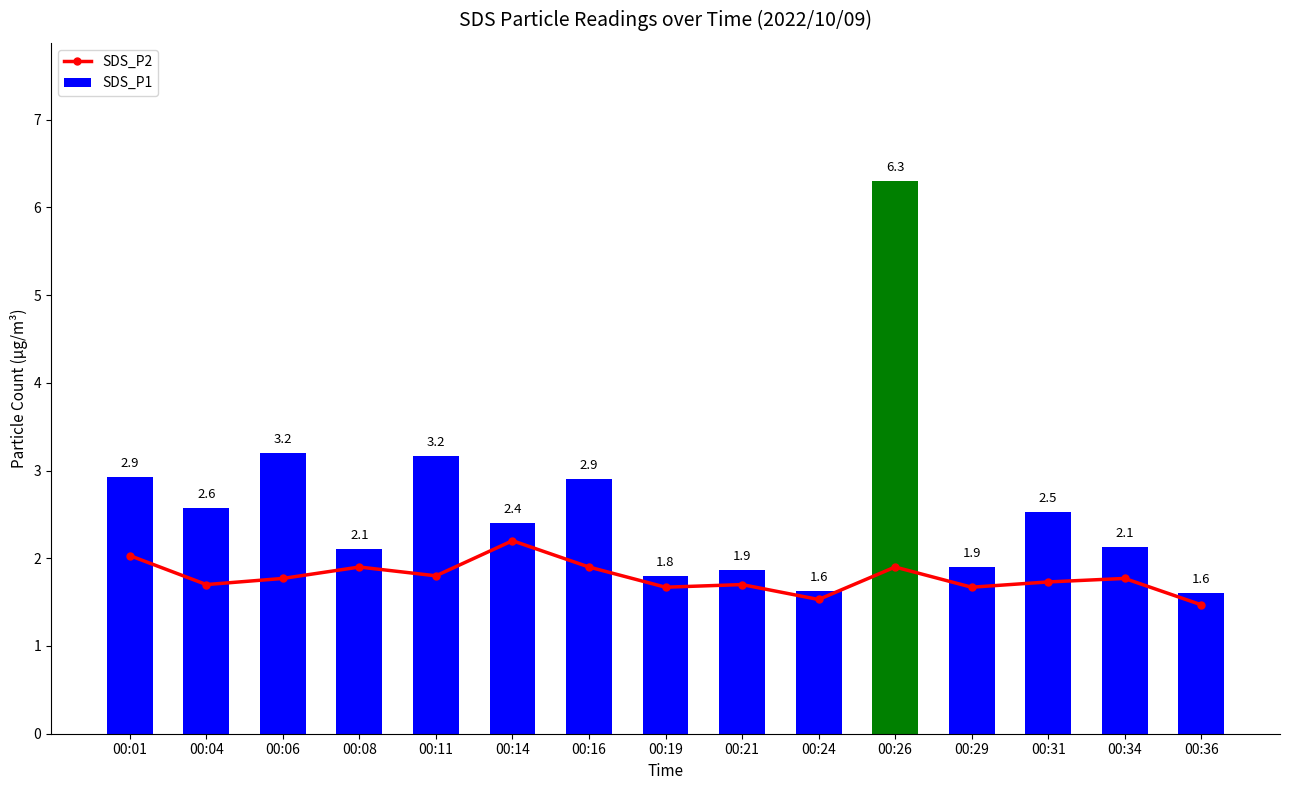

The SDS_P1 series shows 2.1 at 00:34. True or false?

True